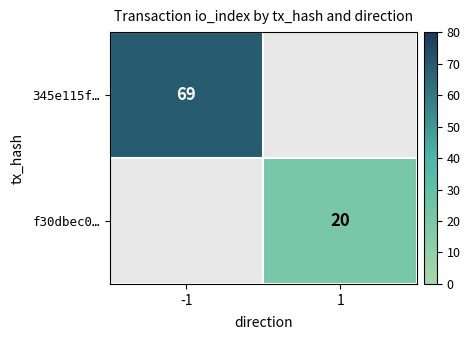

At how many categories does at least one series exceed 24?

1